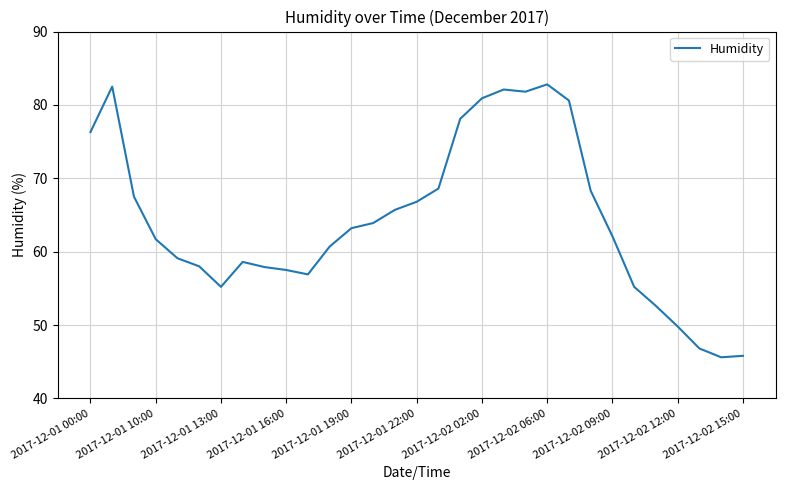

What is the maximum value shown in the chart?

82.8